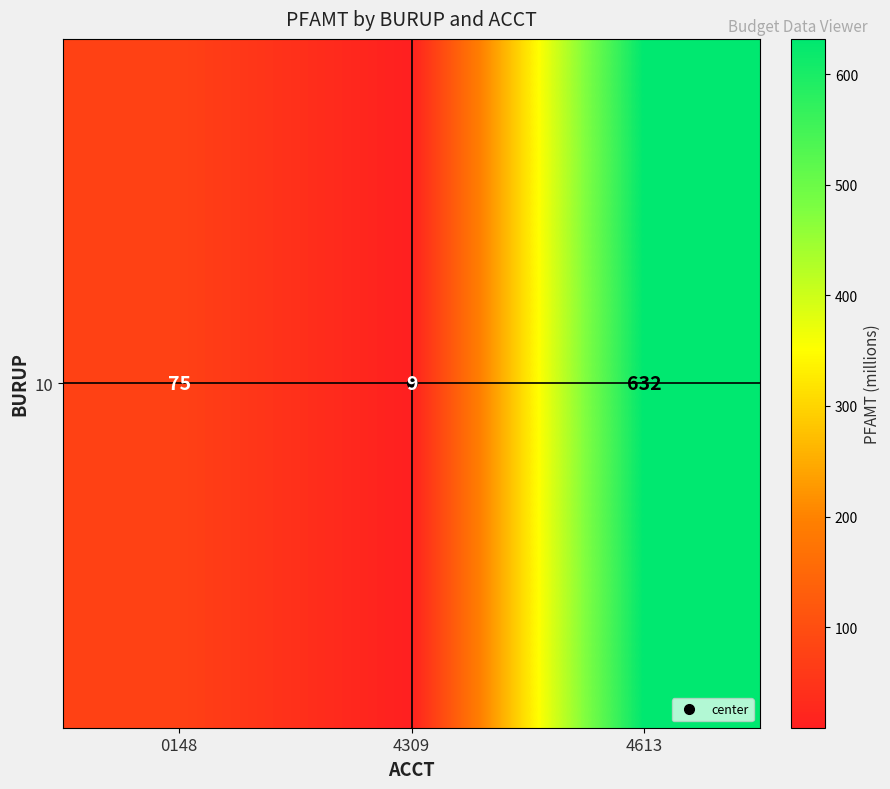

How many data points are less than 75?

1